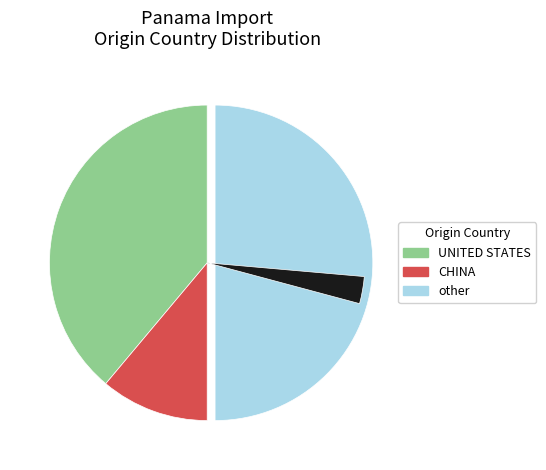

To the nearest percent, what portion does RUSSIAN FEDERATION represent?

6%